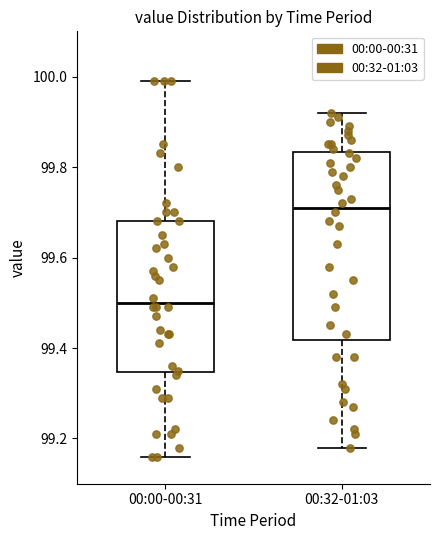

Which box's median line is the highest?

00:32-01:03